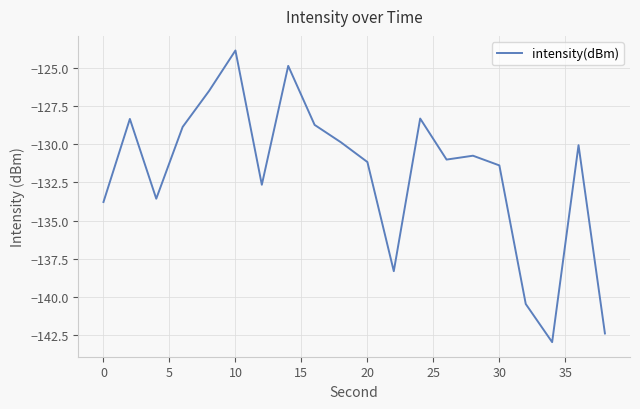

What is the smallest value displayed?

-143.0